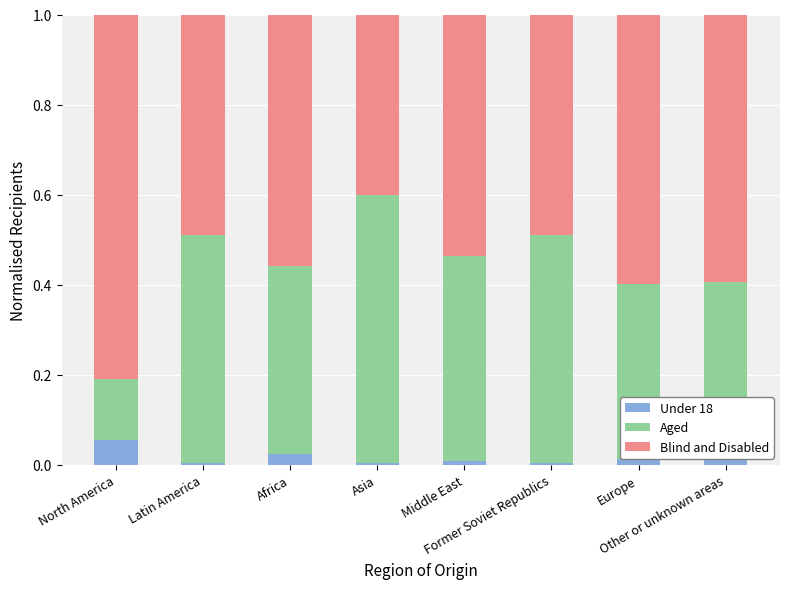

How many data points does each series have?

8